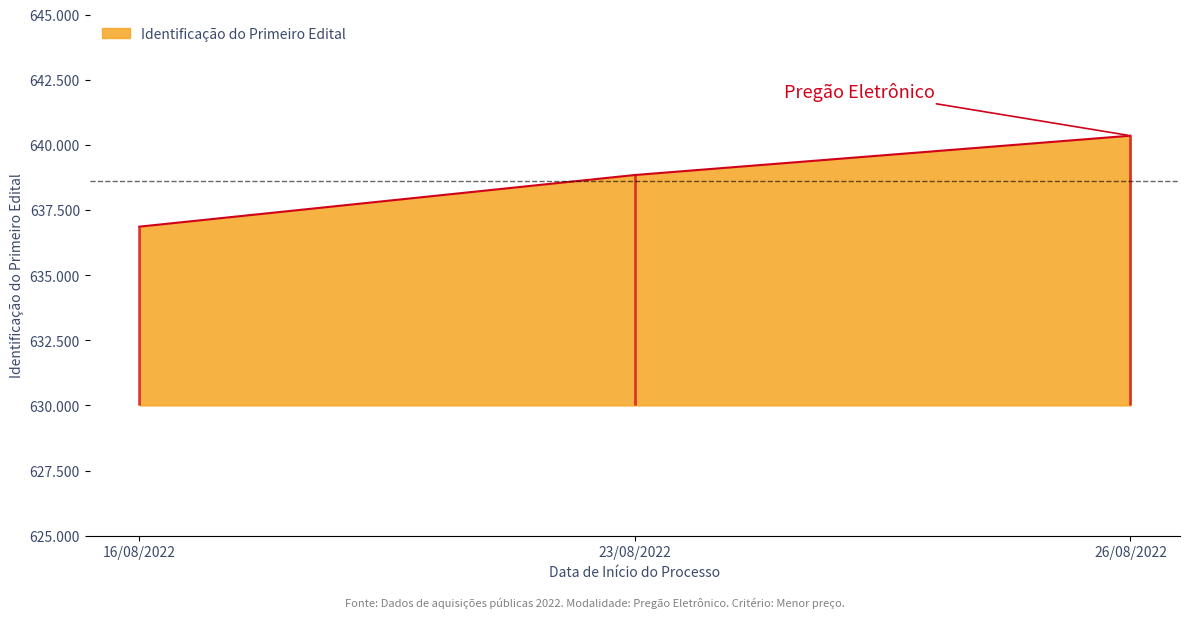

What is the sum of the values at 16/08/2022 and 23/08/2022?

1275700